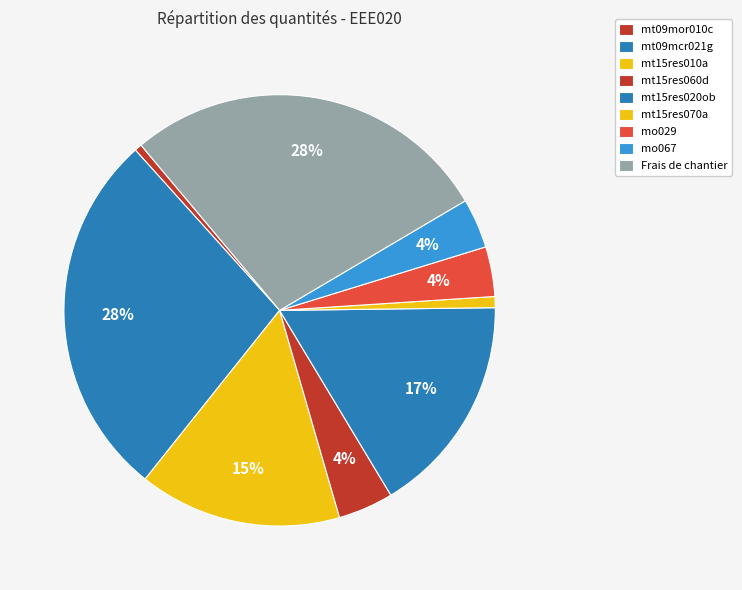

Which slice is the smallest?

mt09mor010c